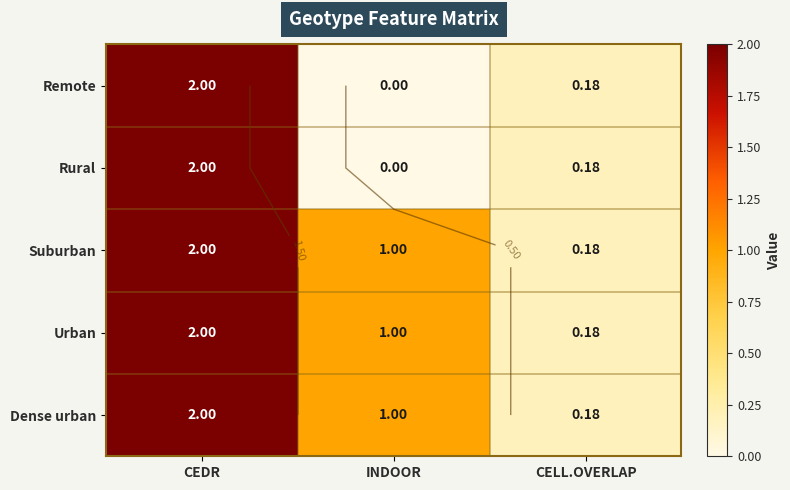

Is it true that Rural equals 2.0 at CEDR?

True